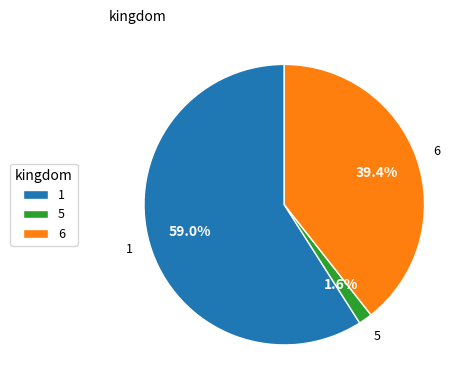

Does 6 account for over 50% of the chart?

No